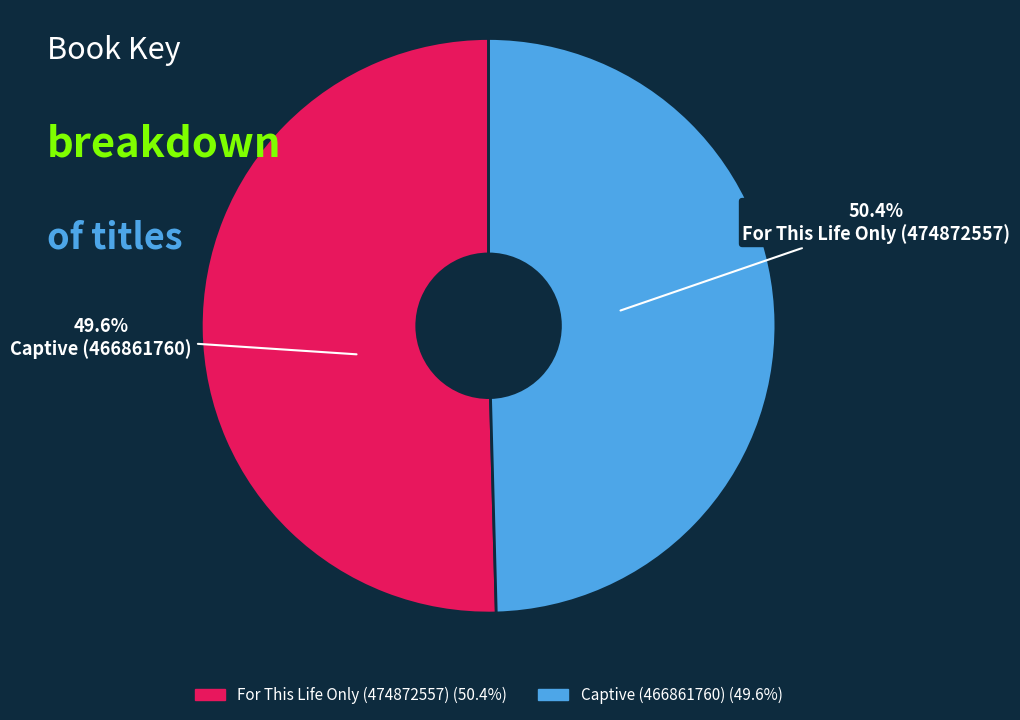

What is the majority slice?

For This Life Only (474872557)